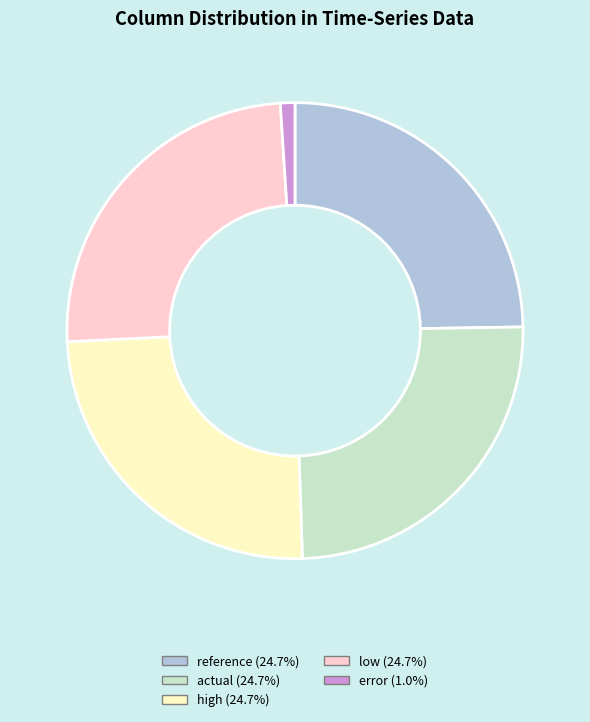

Is there a majority slice in this chart?

No